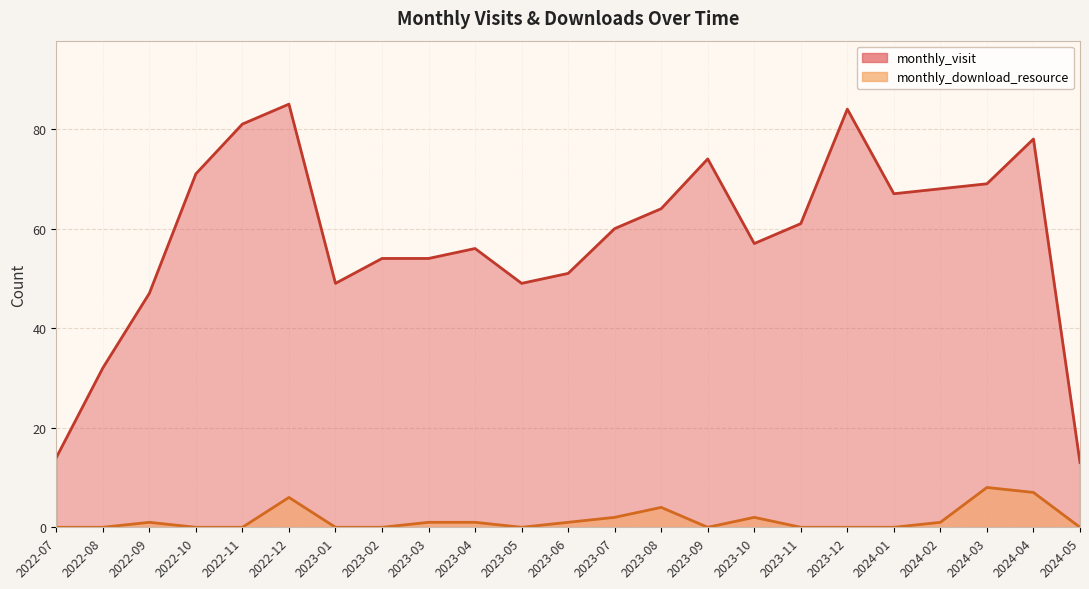

How many data points in monthly_download_resource are above 0?

11